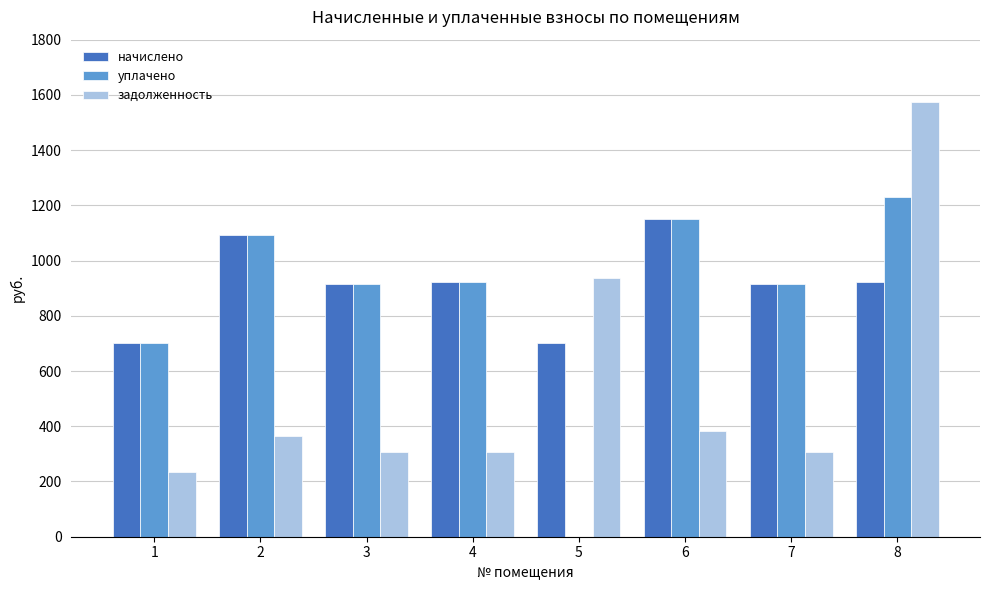

What is the highest value of the задолженность series?

1575.6